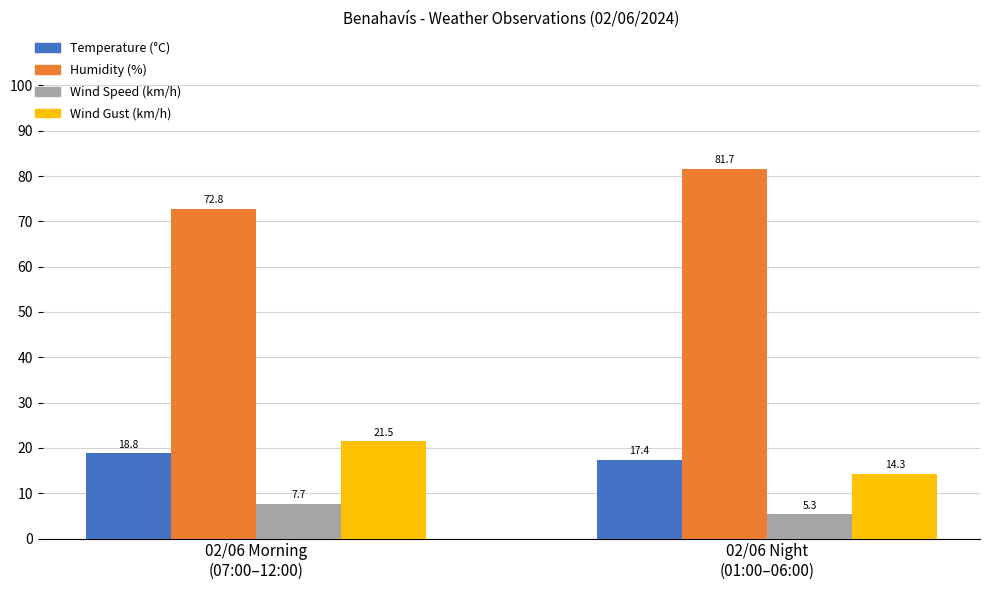

Does the chart contain stacked bars?

No